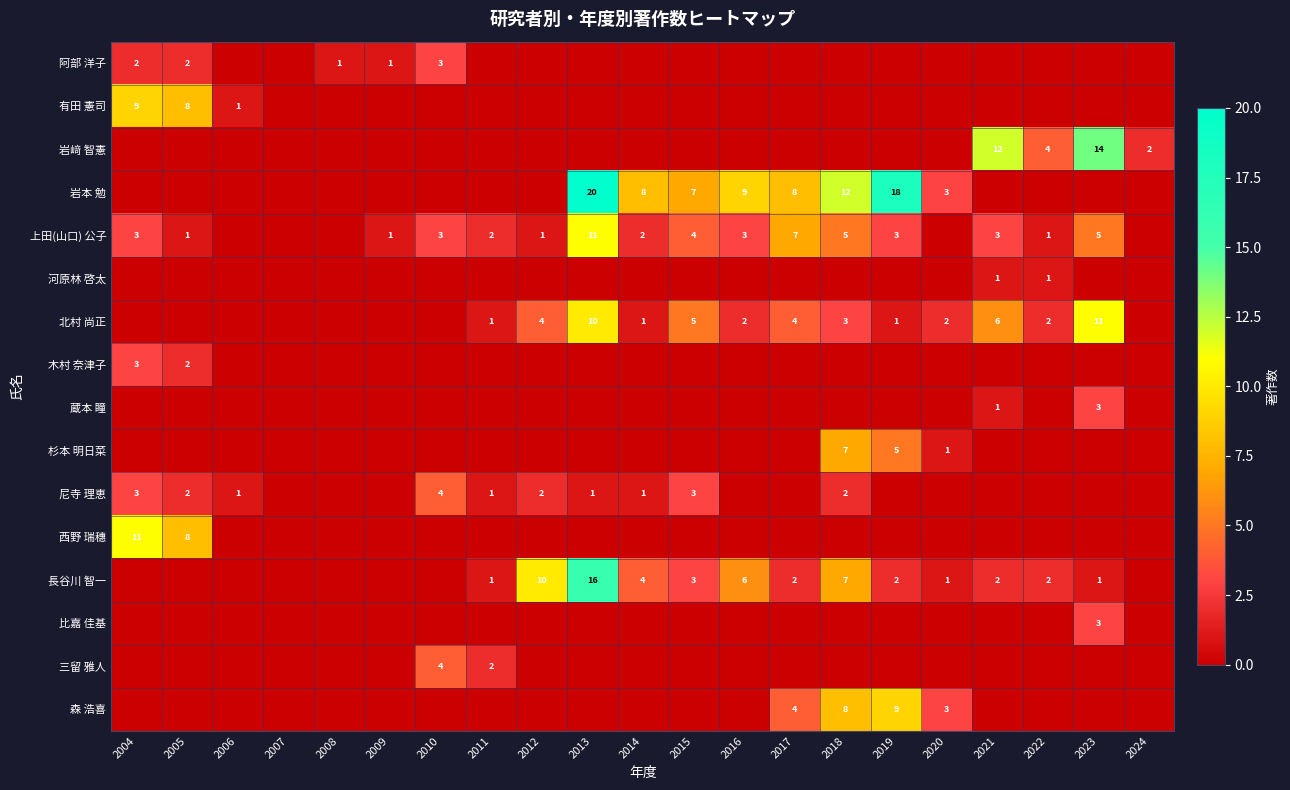

What is the sum of the 岩本 勉 values at 2020 and 2018?

15